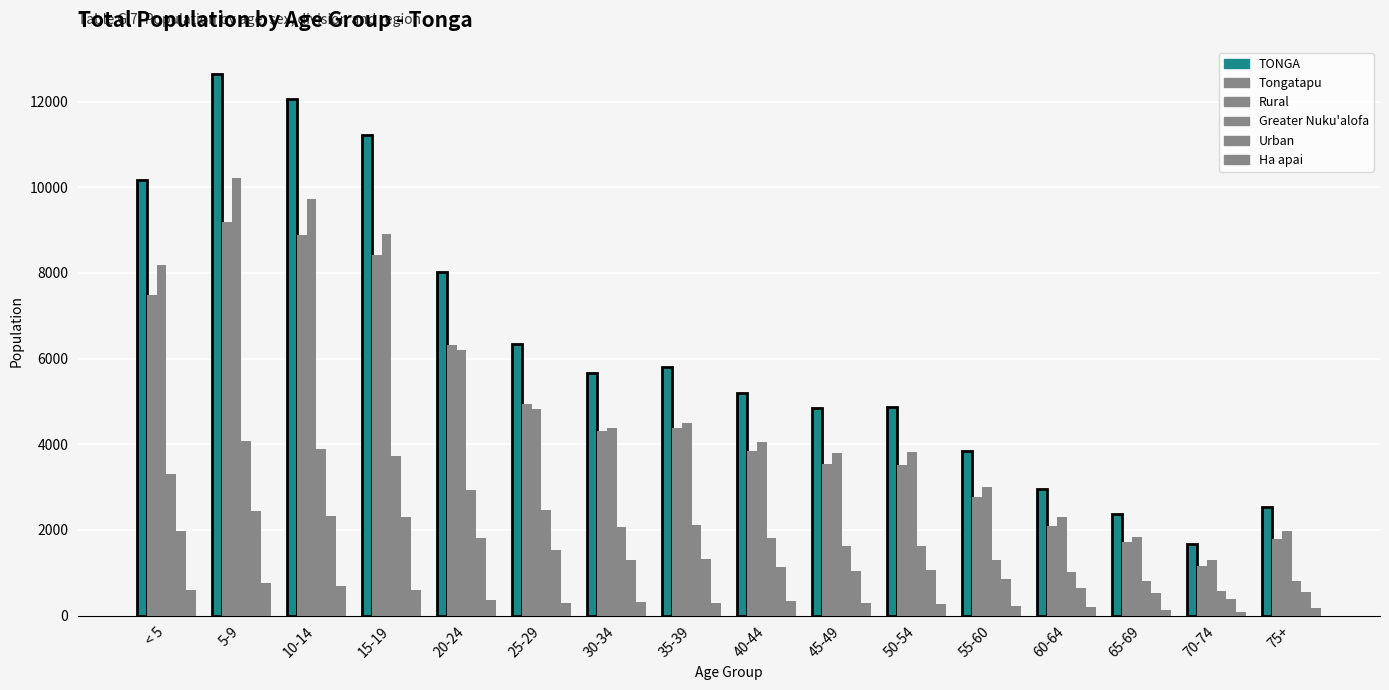

Reading left to right, transcribe all the data shown in this chart.

TONGA: < 5=10167	5-9=12654	10-14=12052	15-19=11209	20-24=8030	25-29=6349	30-34=5674	35-39=5799	40-44=5198	45-49=4834	50-54=4866	55-60=3847	60-64=2948	65-69=2362	70-74=1666	75+=2524
Tongatapu: < 5=7487	5-9=9189	10-14=8895	15-19=8426	20-24=6323	25-29=4928	30-34=4297	35-39=4370	40-44=3834	45-49=3537	50-54=3513	55-60=2777	60-64=2099	65-69=1707	70-74=1156	75+=1782
Rural: < 5=8185	5-9=10215	10-14=9717	15-19=8911	20-24=6210	25-29=4820	30-34=4379	35-39=4486	40-44=4054	45-49=3792	50-54=3813	55-60=3002	60-64=2298	65-69=1844	70-74=1287	75+=1981
Greater Nuku'alofa: < 5=3314	5-9=4068	10-14=3877	15-19=3724	20-24=2937	25-29=2468	30-34=2070	35-39=2124	40-44=1821	45-49=1620	50-54=1635	55-60=1291	60-64=1014	65-69=798	70-74=565	75+=816
Urban: < 5=1982	5-9=2439	10-14=2335	15-19=2298	20-24=1820	25-29=1529	30-34=1295	35-39=1313	40-44=1144	45-49=1042	50-54=1053	55-60=845	60-64=650	65-69=518	70-74=379	75+=543
Ha apai: < 5=596	5-9=758	10-14=686	15-19=594	20-24=373	25-29=285	30-34=318	35-39=301	40-44=346	45-49=301	50-54=278	55-60=232	60-64=194	65-69=139	70-74=93	75+=171